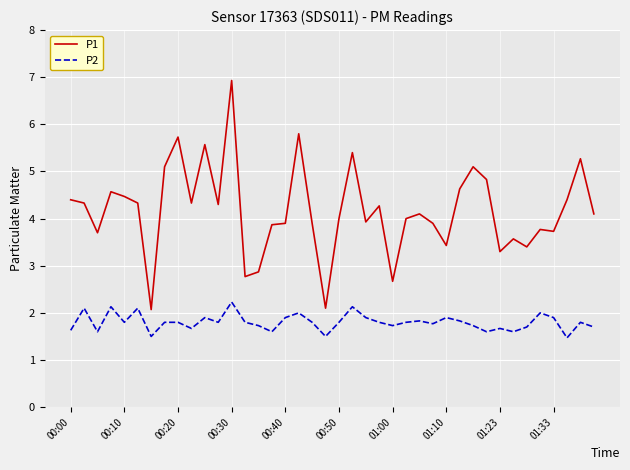

True or false: P2 and P1 intersect in this chart.

False